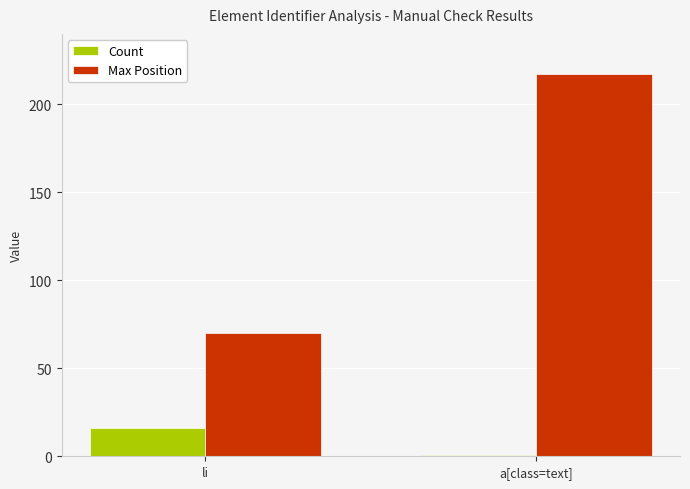

What is the sum of the Max Position values at a[class=text] and li?

287